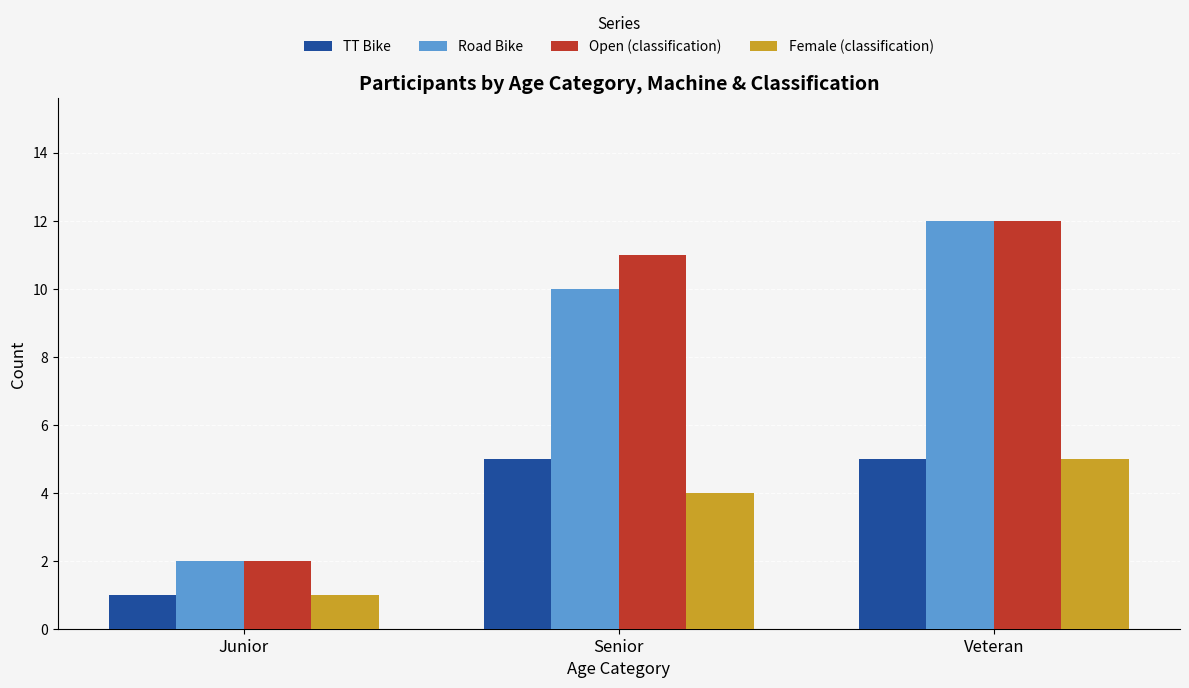

What is the value of the Female (classification) bar at the 2nd from the left?

4